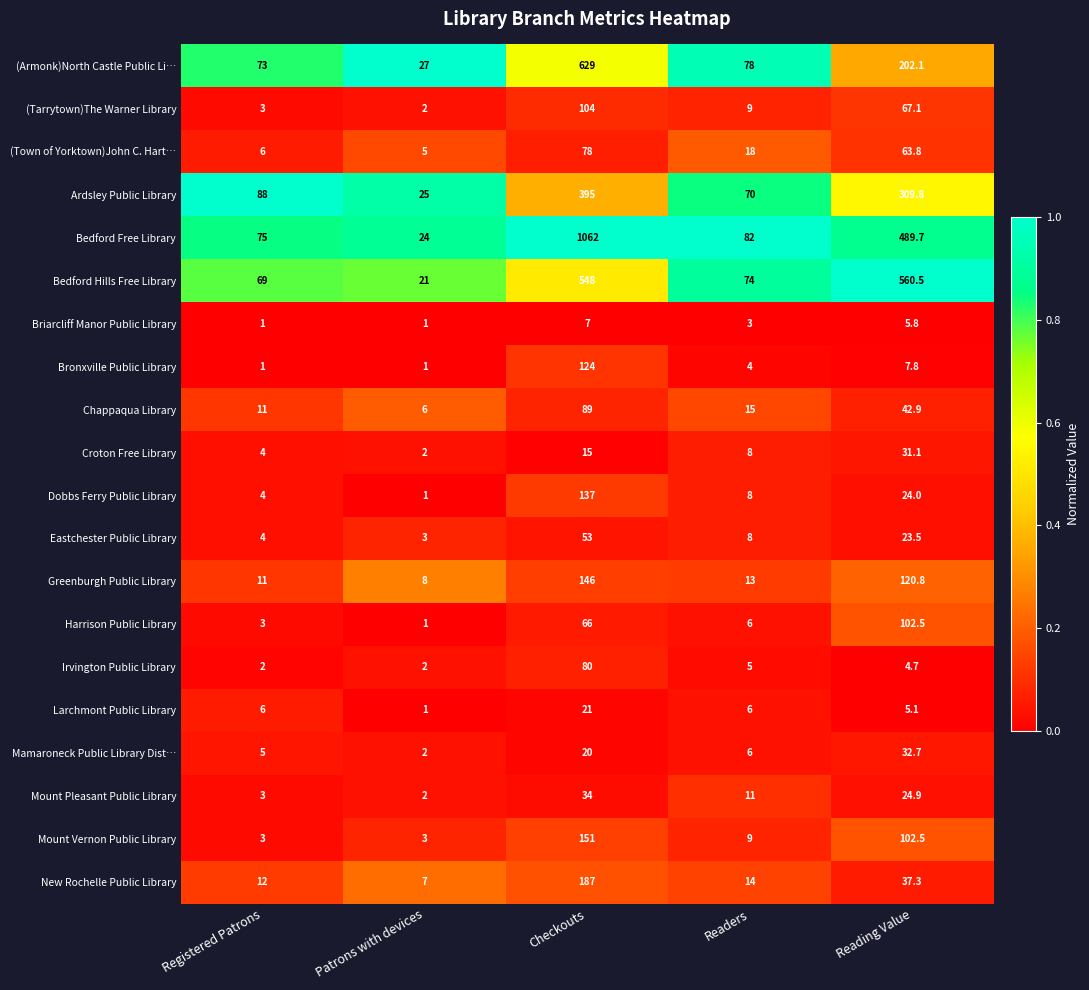

Which series has the widest spread of values?

Bedford Free Library